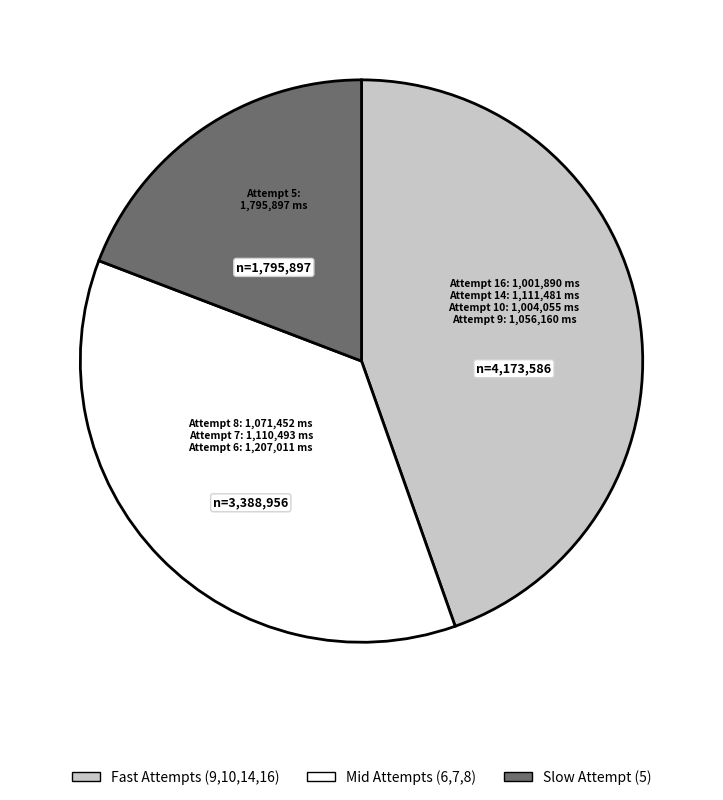

Is there a majority slice in this chart?

No